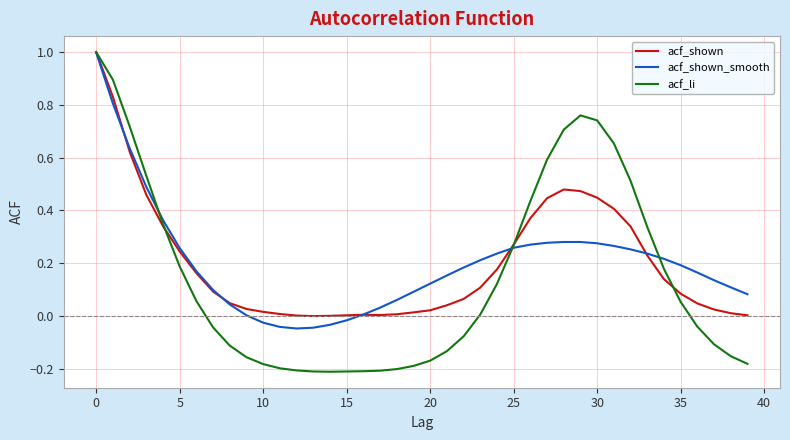

What is the greatest value displayed?

1.0